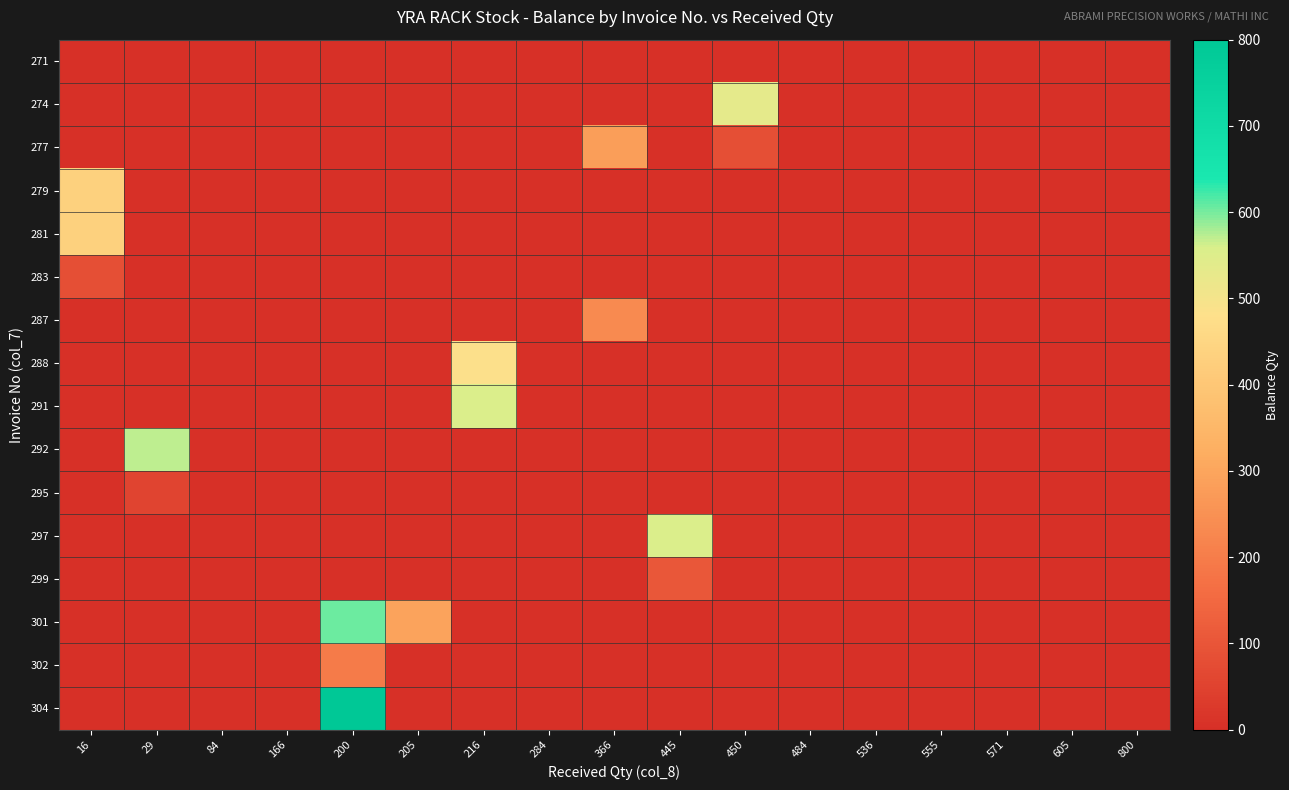

Which series has the widest spread of values?

304